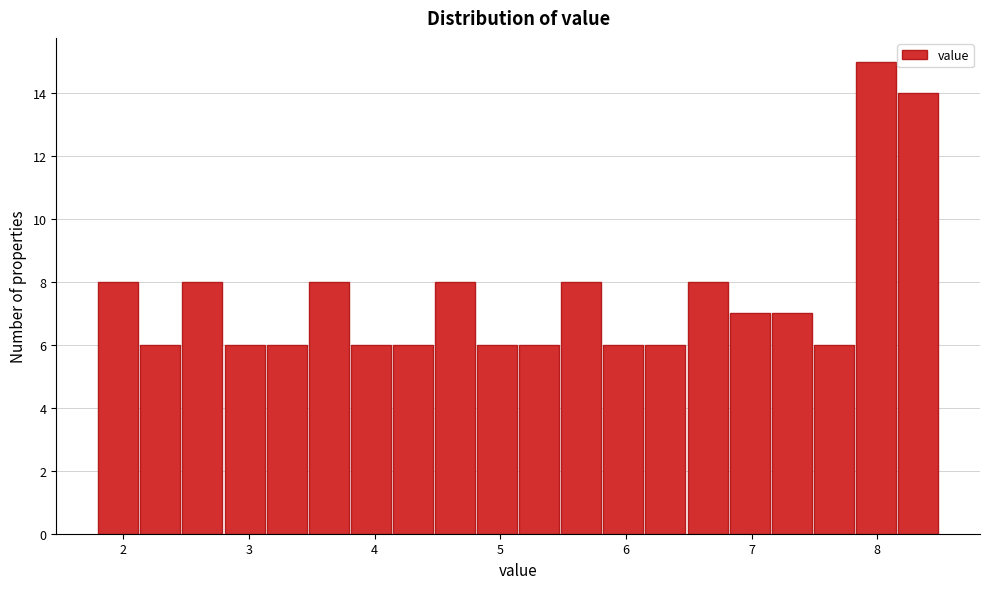

Around what value on the x-axis is the tallest bar? Give the approximate position of its centre, as read against the axis.

8.0